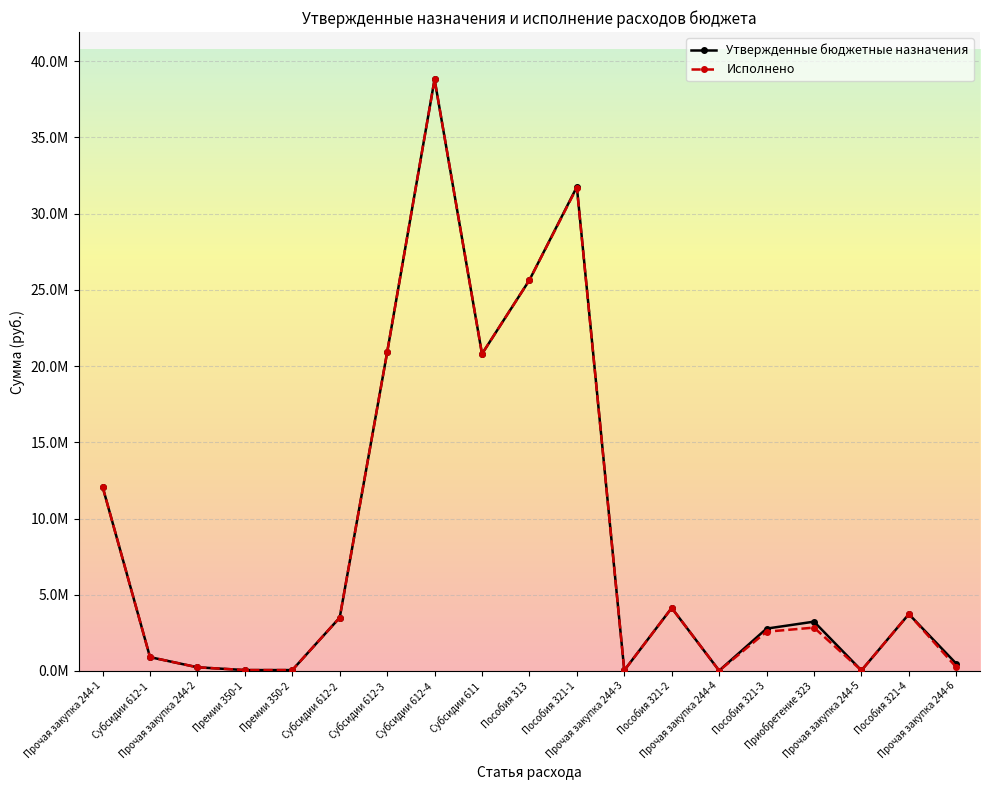

Is this an area chart (filled region under the line)?

No